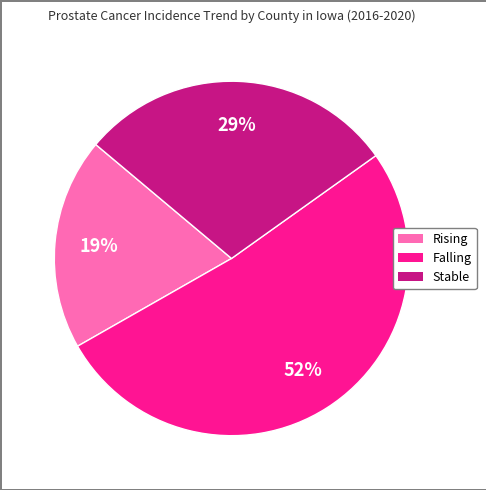

What percentage is the Rising slice, to the nearest percent?

19%